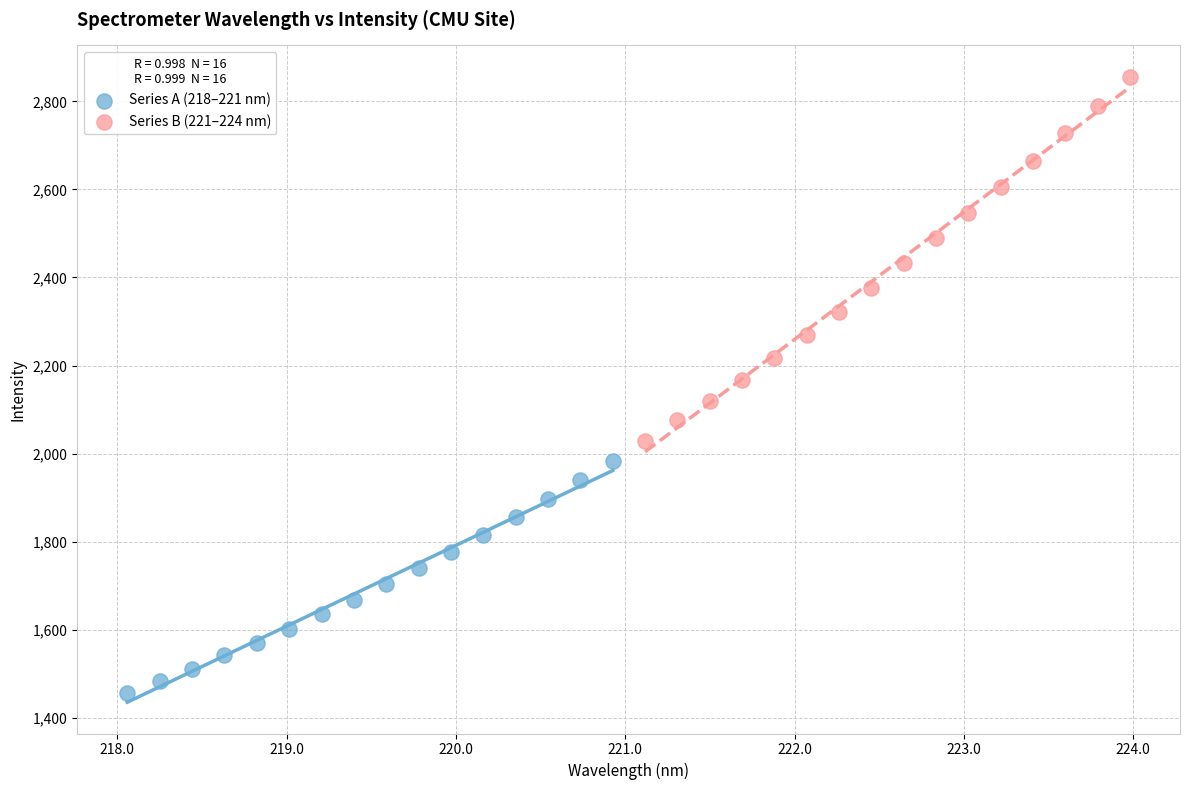

Which series has the largest Y range (max minus min)?

Series B (221–224 nm)